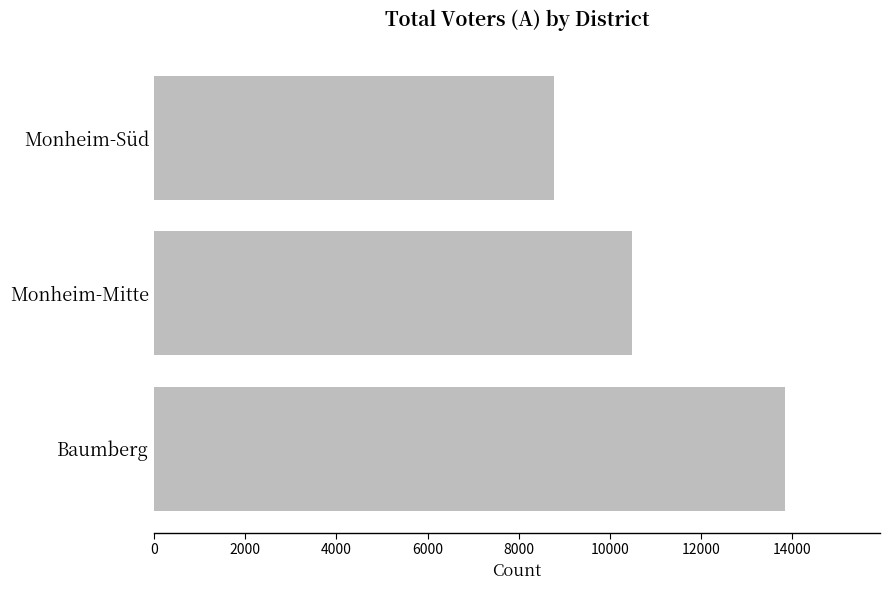

What is the approximate value at Monheim-Süd?

8778